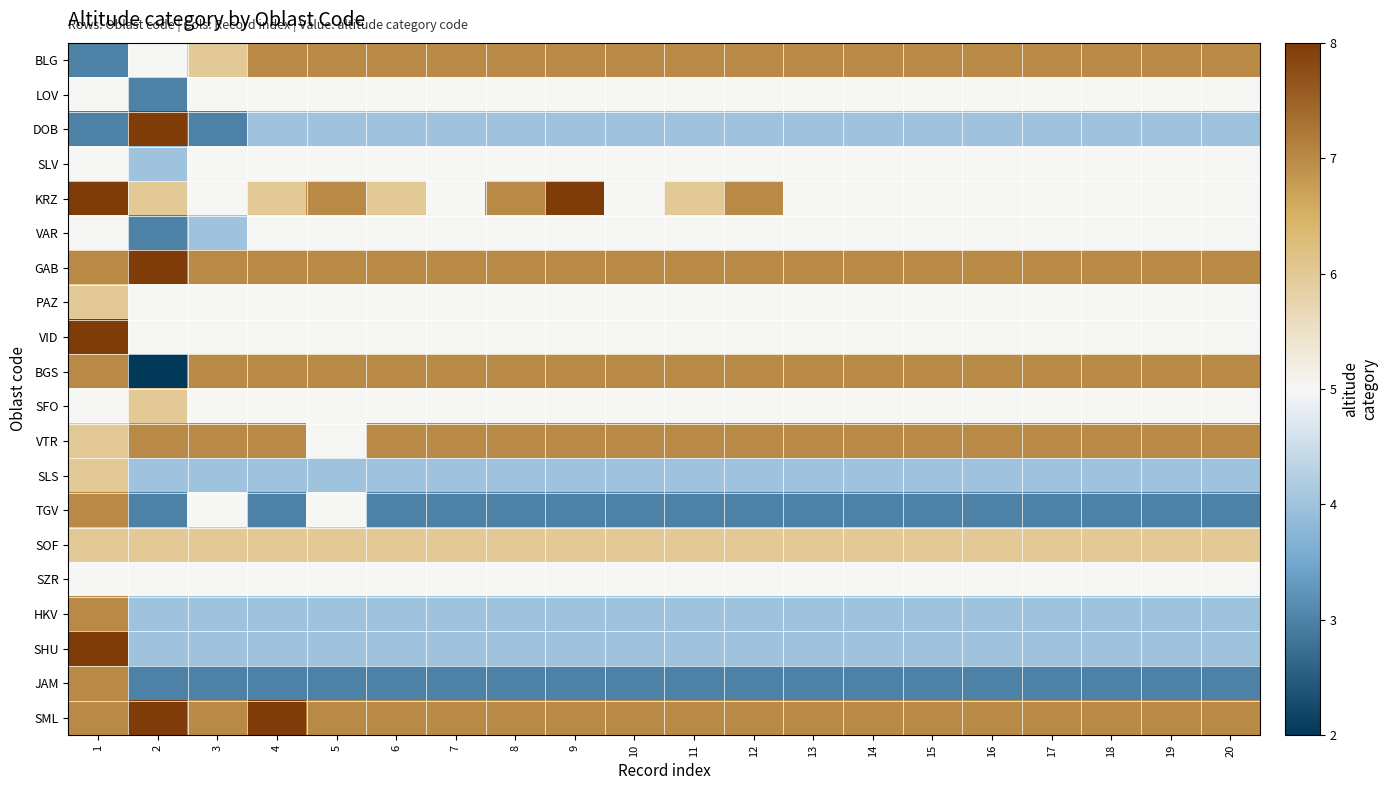

Reading left to right, what are all the values shown in this chart?

BLG: 1=3	2=5	3=6	4=7	5=7	6=7	7=7	8=7	9=7	10=7	11=7	12=7	13=7	14=7	15=7	16=7	17=7	18=7	19=7	20=7
LOV: 1=5	2=3	3=5	4=5	5=5	6=5	7=5	8=5	9=5	10=5	11=5	12=5	13=5	14=5	15=5	16=5	17=5	18=5	19=5	20=5
DOB: 1=3	2=8	3=3	4=4	5=4	6=4	7=4	8=4	9=4	10=4	11=4	12=4	13=4	14=4	15=4	16=4	17=4	18=4	19=4	20=4
SLV: 1=5	2=4	3=5	4=5	5=5	6=5	7=5	8=5	9=5	10=5	11=5	12=5	13=5	14=5	15=5	16=5	17=5	18=5	19=5	20=5
KRZ: 1=8	2=6	3=5	4=6	5=7	6=6	7=5	8=7	9=8	10=5	11=6	12=7	13=5	14=5	15=5	16=5	17=5	18=5	19=5	20=5
VAR: 1=5	2=3	3=4	4=5	5=5	6=5	7=5	8=5	9=5	10=5	11=5	12=5	13=5	14=5	15=5	16=5	17=5	18=5	19=5	20=5
GAB: 1=7	2=8	3=7	4=7	5=7	6=7	7=7	8=7	9=7	10=7	11=7	12=7	13=7	14=7	15=7	16=7	17=7	18=7	19=7	20=7
PAZ: 1=6	2=5	3=5	4=5	5=5	6=5	7=5	8=5	9=5	10=5	11=5	12=5	13=5	14=5	15=5	16=5	17=5	18=5	19=5	20=5
VID: 1=8	2=5	3=5	4=5	5=5	6=5	7=5	8=5	9=5	10=5	11=5	12=5	13=5	14=5	15=5	16=5	17=5	18=5	19=5	20=5
BGS: 1=7	2=2	3=7	4=7	5=7	6=7	7=7	8=7	9=7	10=7	11=7	12=7	13=7	14=7	15=7	16=7	17=7	18=7	19=7	20=7
SFO: 1=5	2=6	3=5	4=5	5=5	6=5	7=5	8=5	9=5	10=5	11=5	12=5	13=5	14=5	15=5	16=5	17=5	18=5	19=5	20=5
VTR: 1=6	2=7	3=7	4=7	5=5	6=7	7=7	8=7	9=7	10=7	11=7	12=7	13=7	14=7	15=7	16=7	17=7	18=7	19=7	20=7
SLS: 1=6	2=4	3=4	4=4	5=4	6=4	7=4	8=4	9=4	10=4	11=4	12=4	13=4	14=4	15=4	16=4	17=4	18=4	19=4	20=4
TGV: 1=7	2=3	3=5	4=3	5=5	6=3	7=3	8=3	9=3	10=3	11=3	12=3	13=3	14=3	15=3	16=3	17=3	18=3	19=3	20=3
SOF: 1=6	2=6	3=6	4=6	5=6	6=6	7=6	8=6	9=6	10=6	11=6	12=6	13=6	14=6	15=6	16=6	17=6	18=6	19=6	20=6
SZR: 1=5	2=5	3=5	4=5	5=5	6=5	7=5	8=5	9=5	10=5	11=5	12=5	13=5	14=5	15=5	16=5	17=5	18=5	19=5	20=5
HKV: 1=7	2=4	3=4	4=4	5=4	6=4	7=4	8=4	9=4	10=4	11=4	12=4	13=4	14=4	15=4	16=4	17=4	18=4	19=4	20=4
SHU: 1=8	2=4	3=4	4=4	5=4	6=4	7=4	8=4	9=4	10=4	11=4	12=4	13=4	14=4	15=4	16=4	17=4	18=4	19=4	20=4
JAM: 1=7	2=3	3=3	4=3	5=3	6=3	7=3	8=3	9=3	10=3	11=3	12=3	13=3	14=3	15=3	16=3	17=3	18=3	19=3	20=3
SML: 1=7	2=8	3=7	4=8	5=7	6=7	7=7	8=7	9=7	10=7	11=7	12=7	13=7	14=7	15=7	16=7	17=7	18=7	19=7	20=7